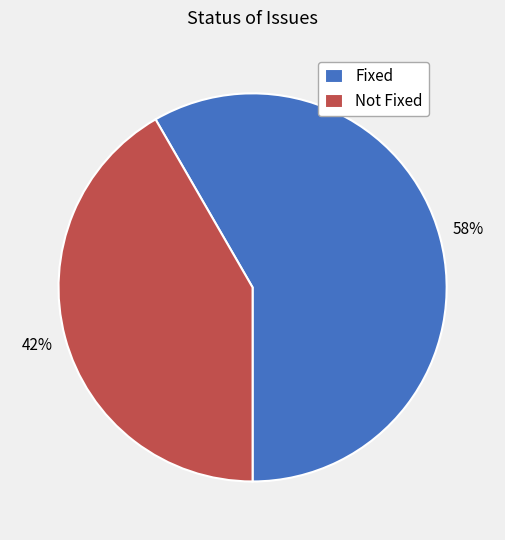

Combined, do Fixed and Not Fixed account for over 50%?

Yes